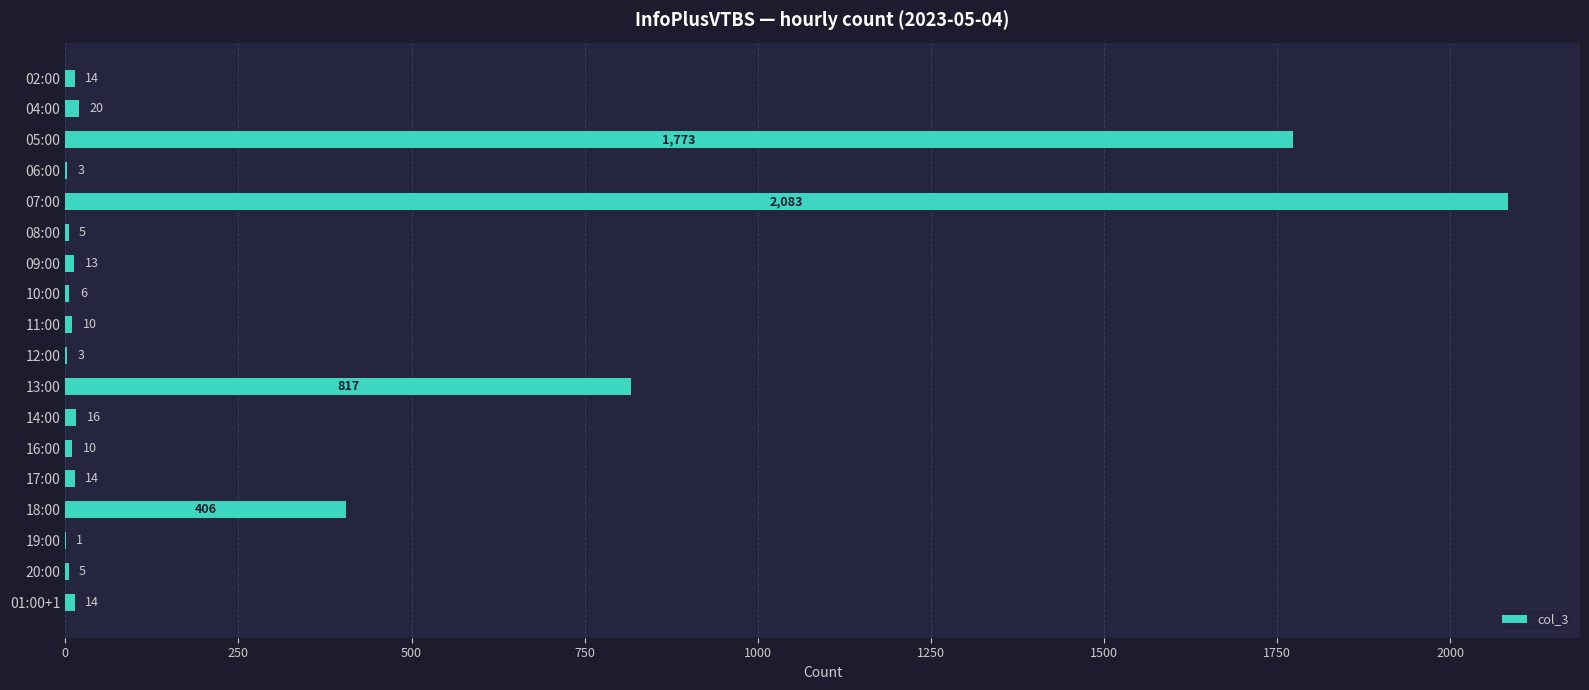

The chart shows a value of 13 at 09:00. True or false?

True